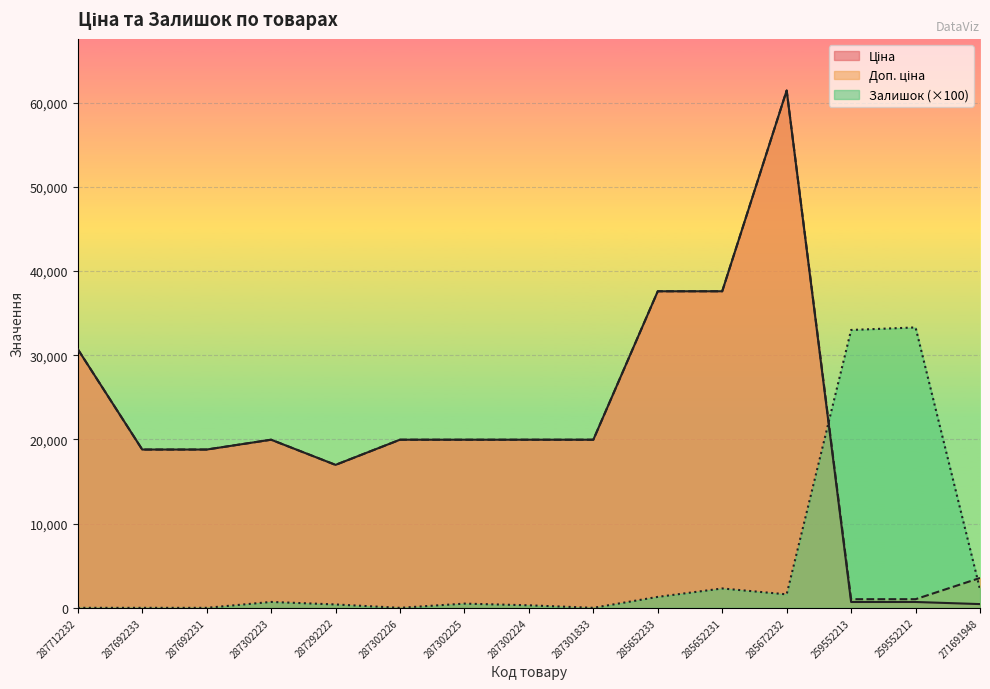

How many lines are shown in the chart?

3